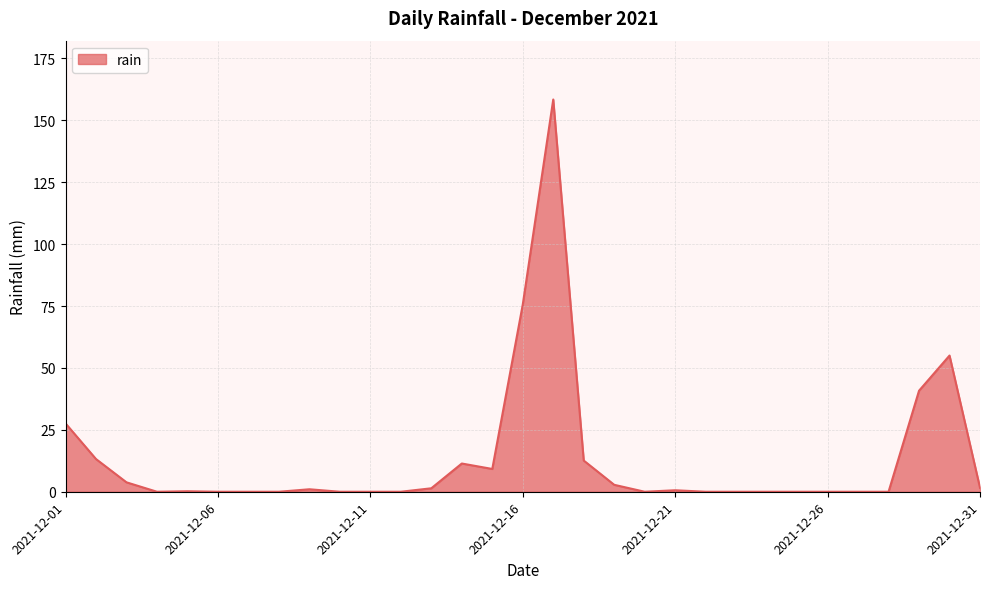

What is the difference between the maximum and minimum values?

158.4